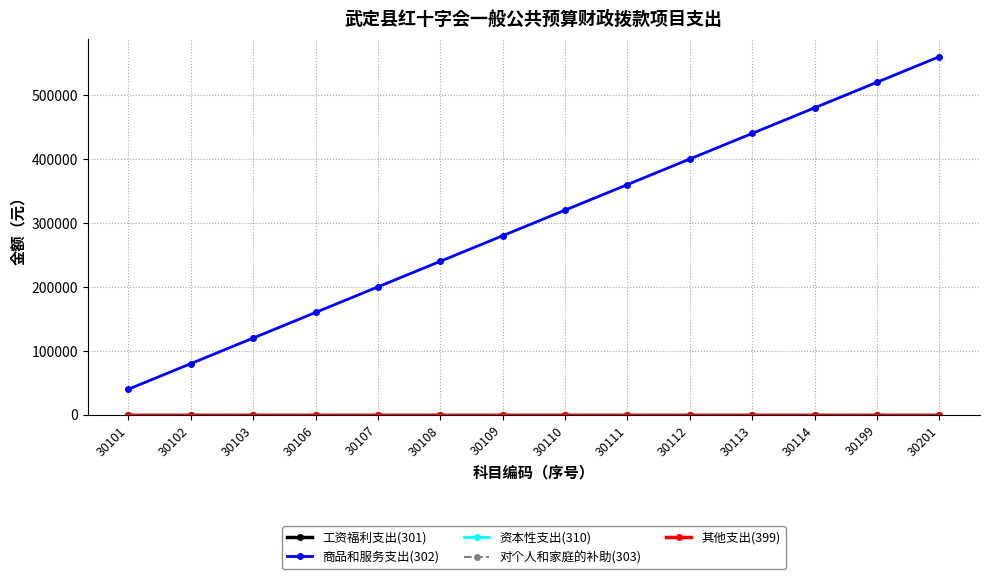

True or false: 其他支出(399) and 资本性支出(310) intersect in this chart.

False